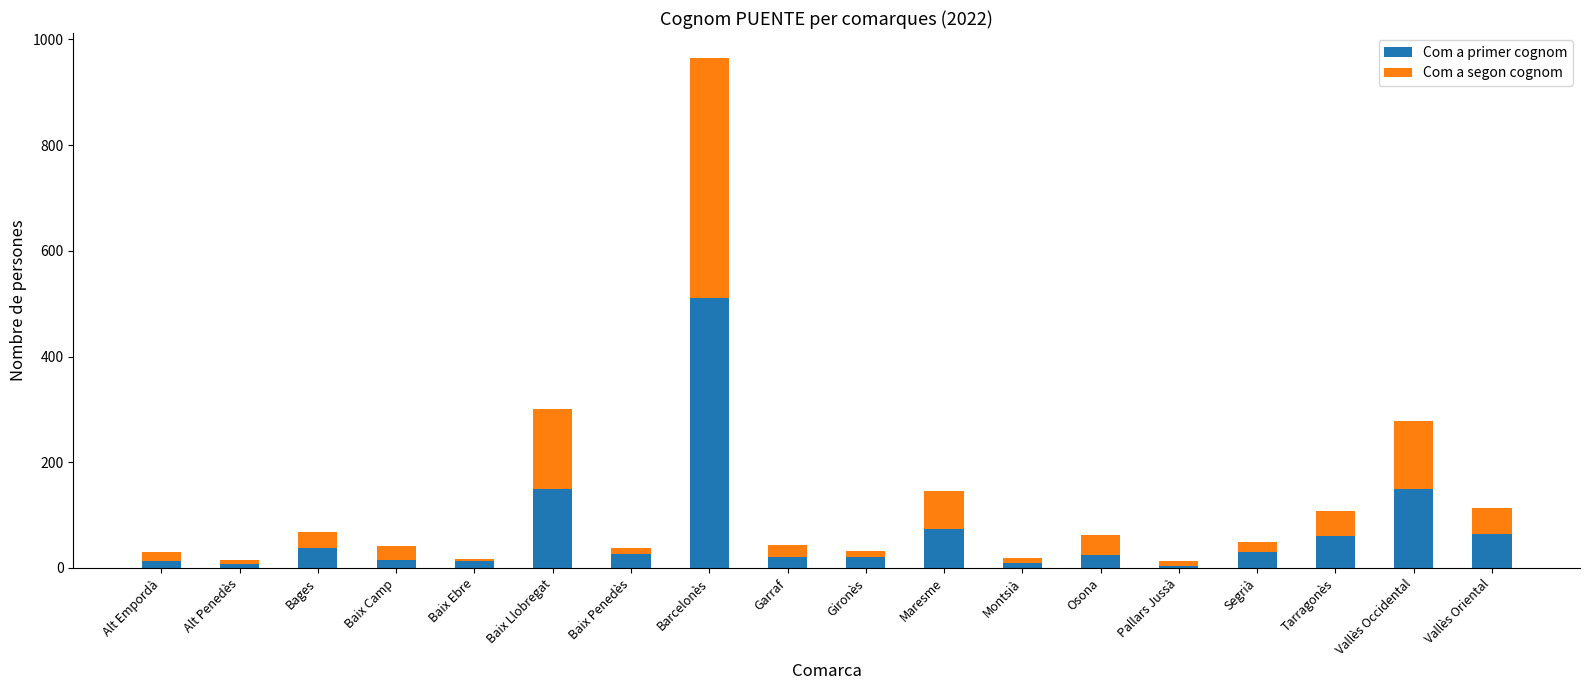

What is the total value across all series at Montsià?

18